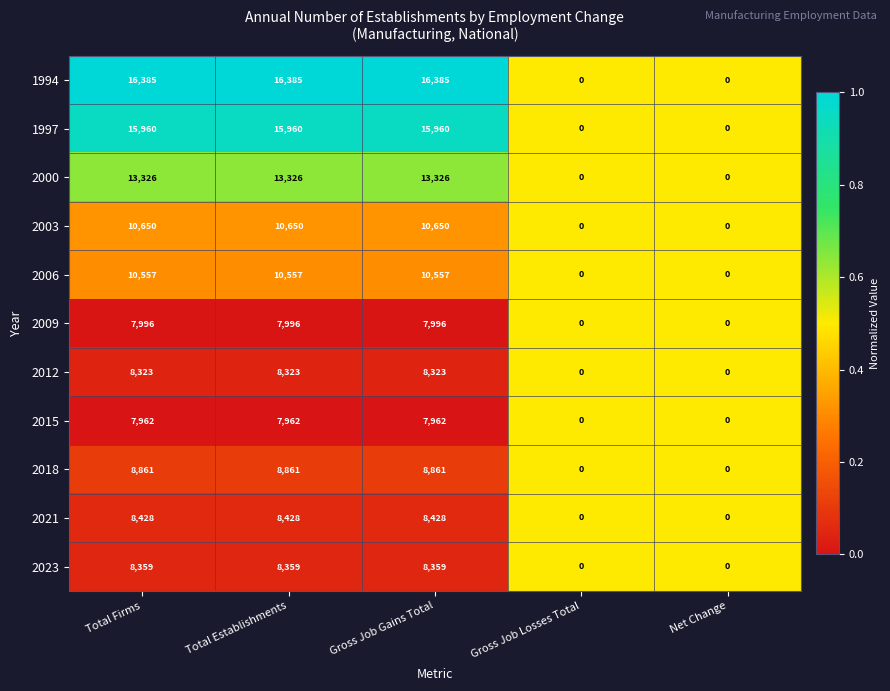

What is the highest value of the 2018 series?

8861